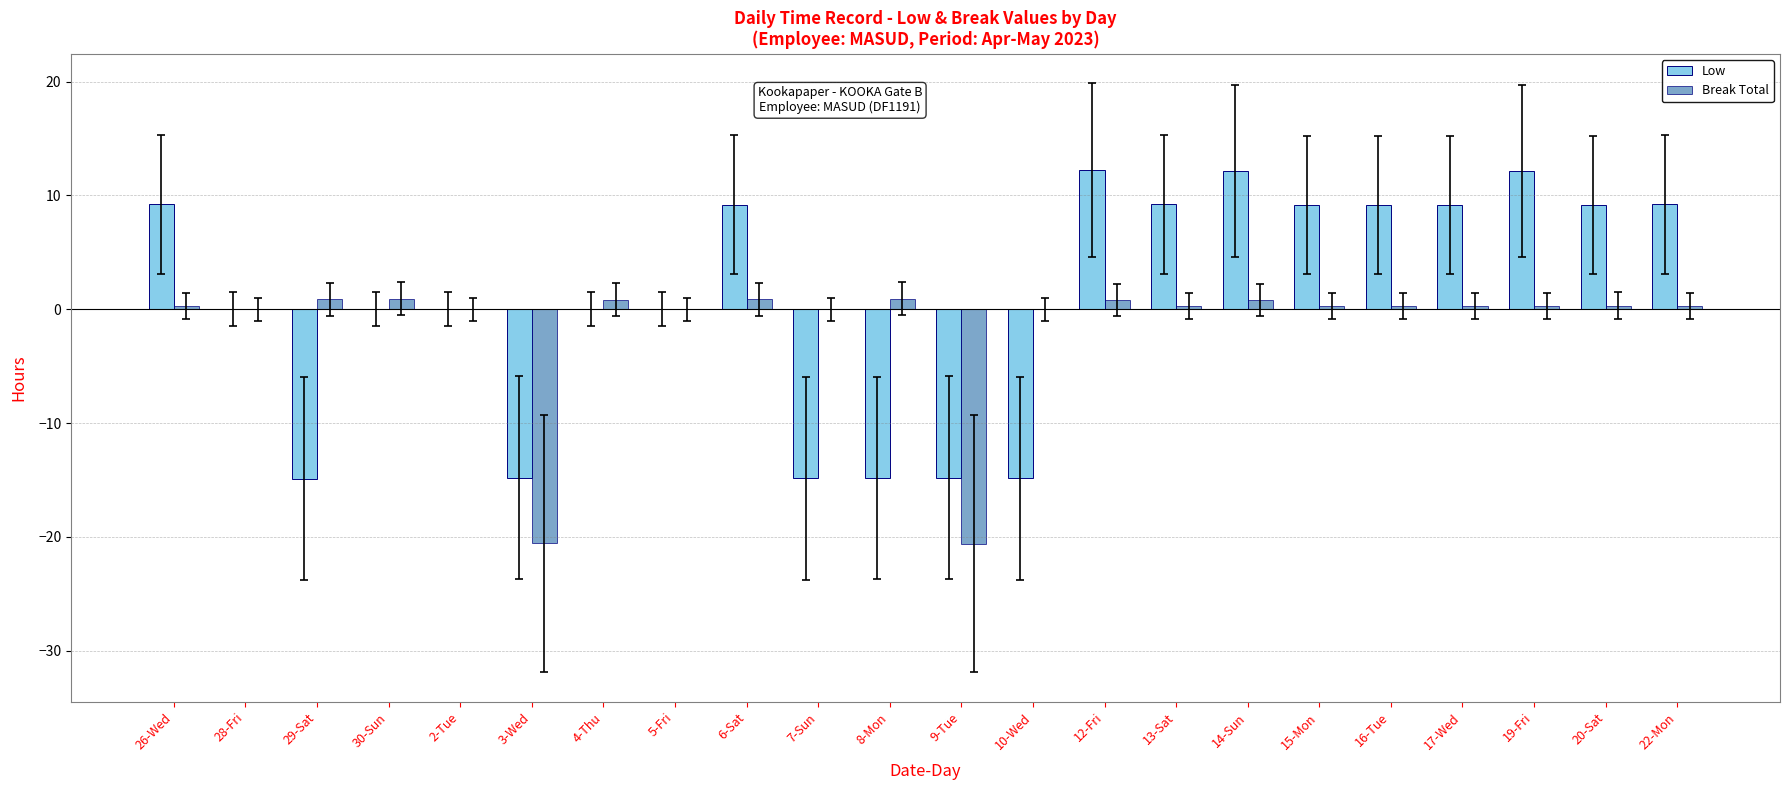

What is the greatest value displayed?

12.2